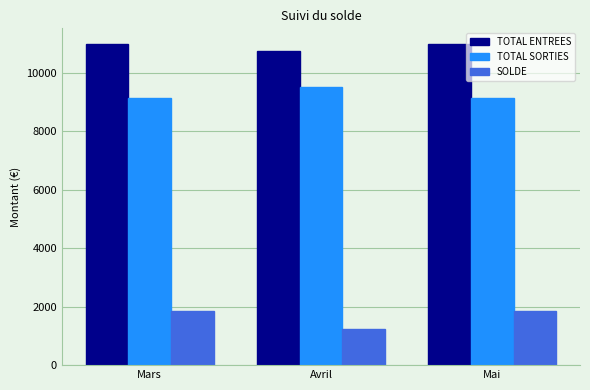

At which label does TOTAL SORTIES reach its peak?

Avril